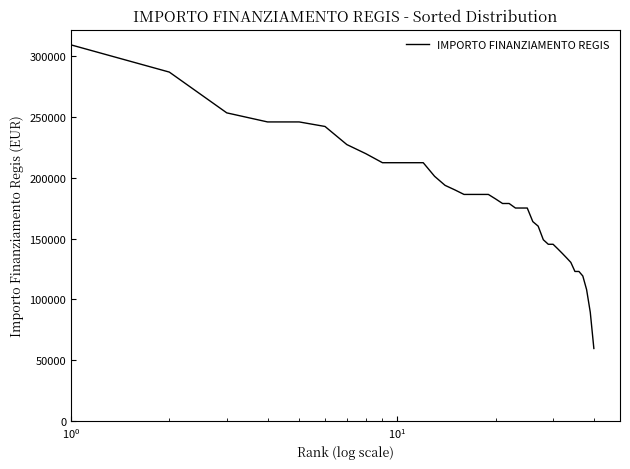

What is the minimum value shown in the chart?

59613.0